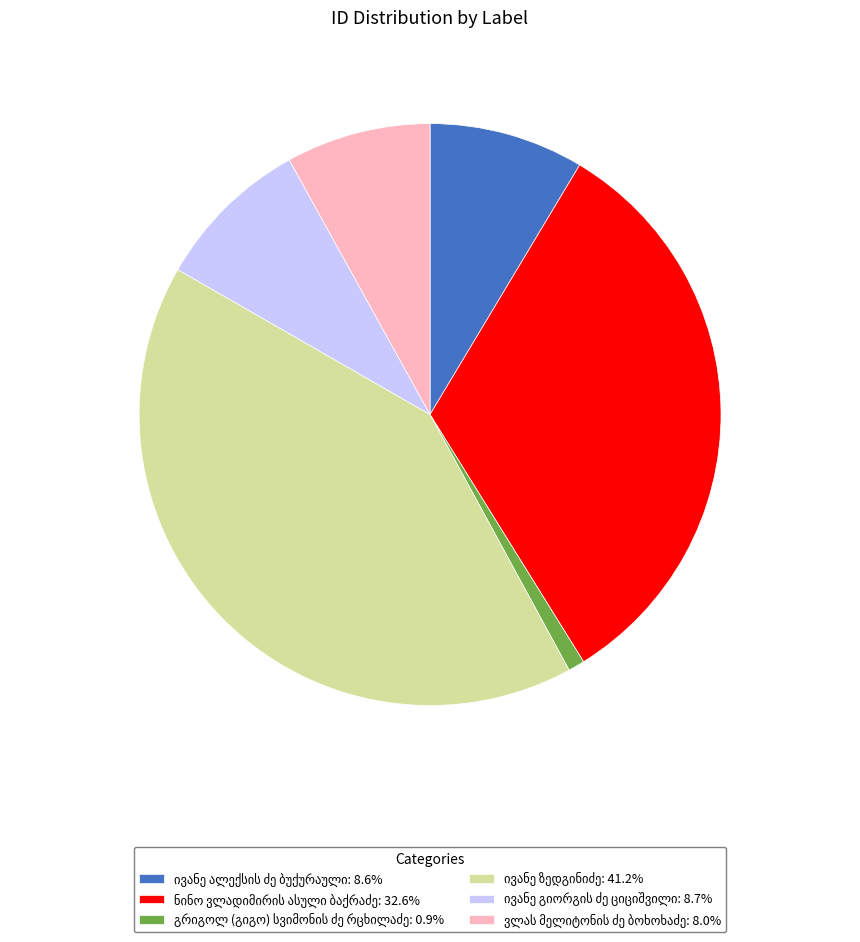

Does any single category account for the majority?

No